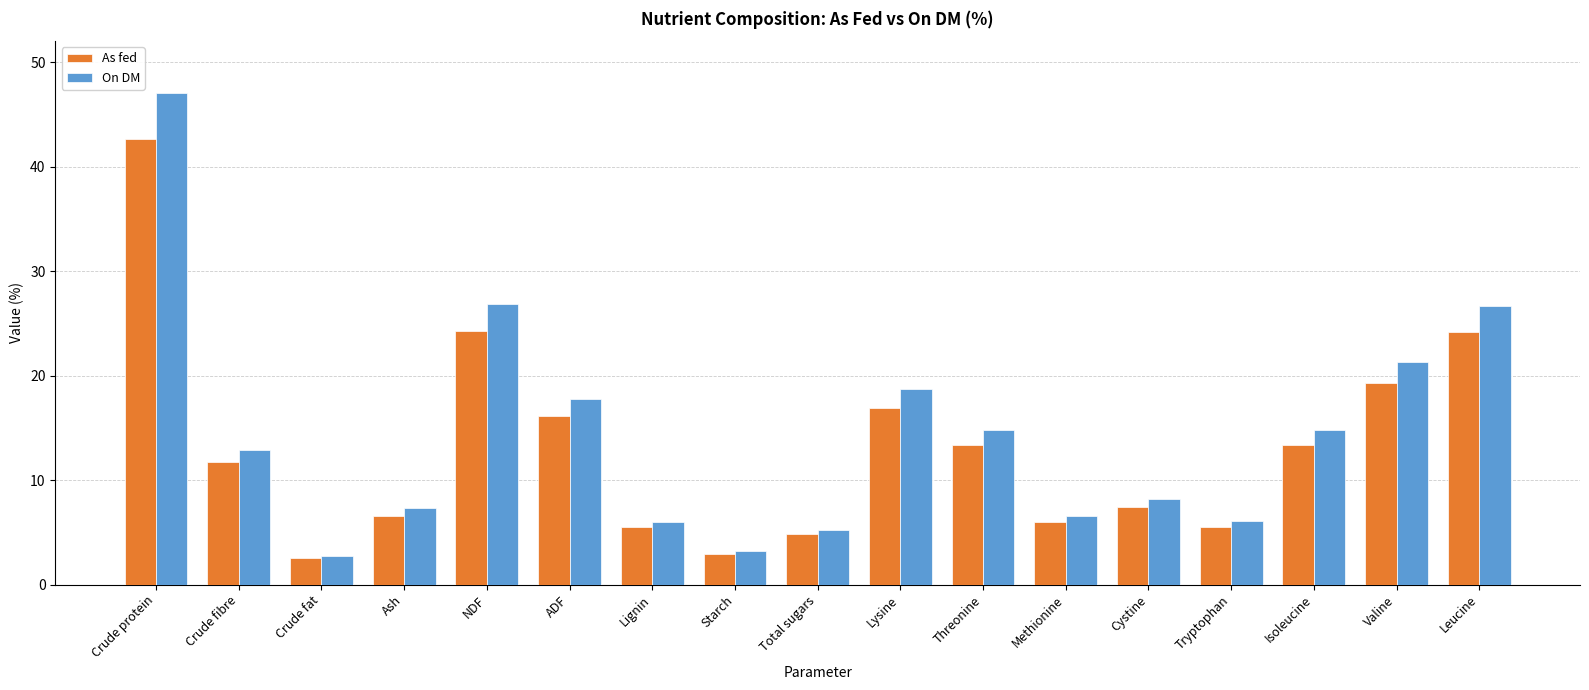

What is the greatest value displayed?

47.0